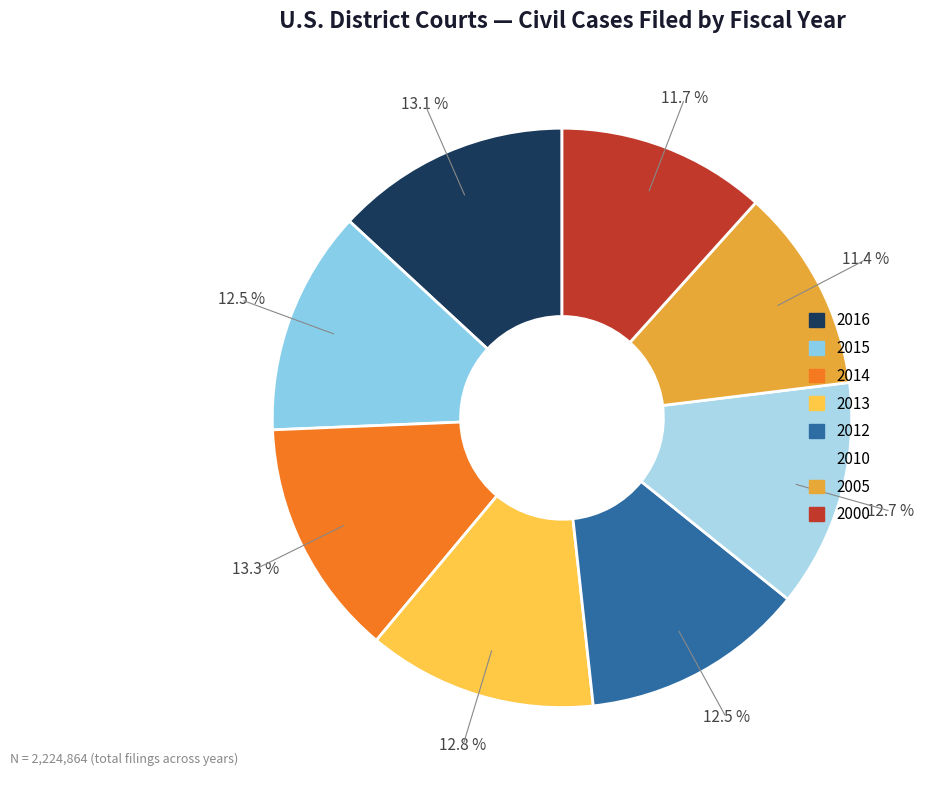

What percentage do 2012 and 2010 together represent?

25.2%